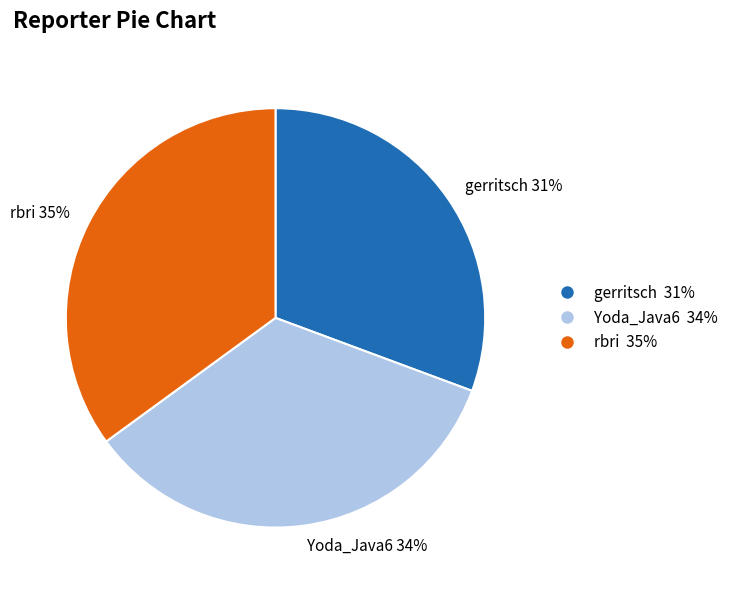

Is the sum of rbri and gerritsch greater than half?

Yes